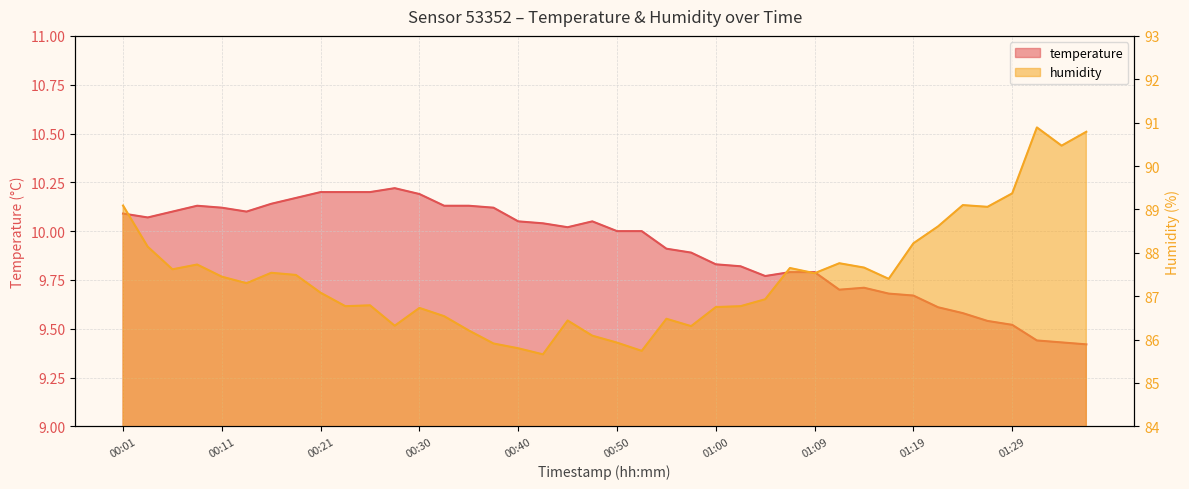

What is the label of the 38th point from the left?

01:31